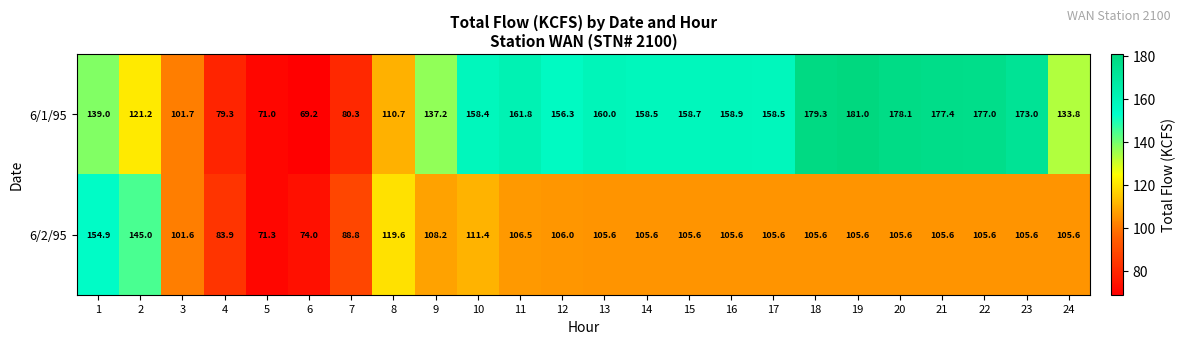

List the series in order of their peak value, lowest first.

6/2/95, 6/1/95